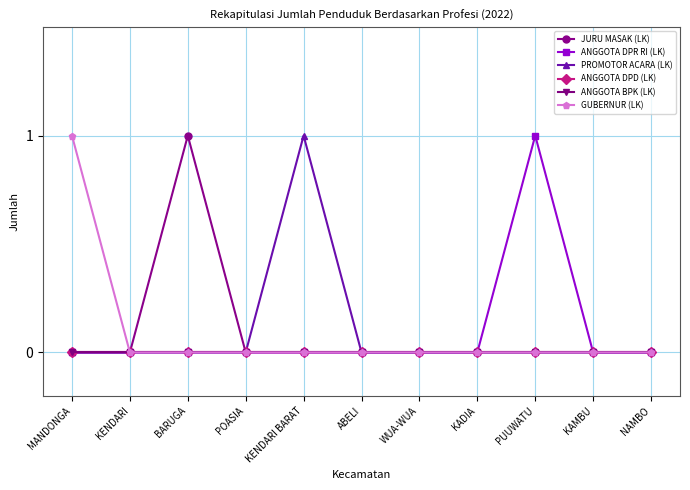

Between BARUGA and KENDARI, which is larger?

BARUGA